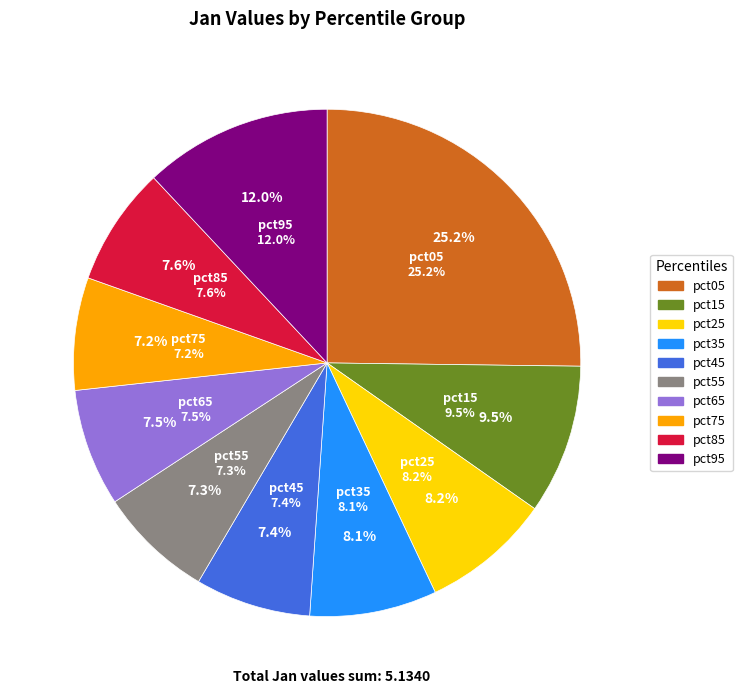

To the nearest percent, what percentage of the pie is pct65?

7%